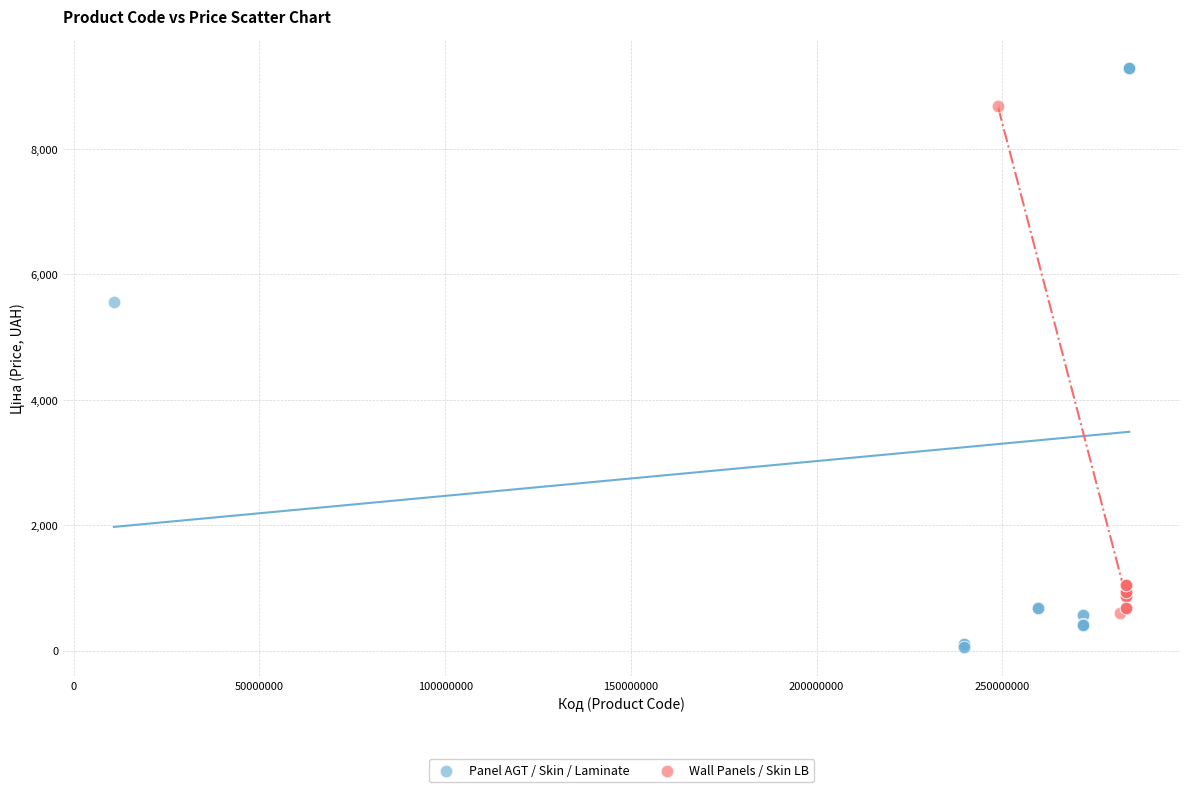

Which series has the largest Y range (max minus min)?

Panel AGT / Skin / Laminate